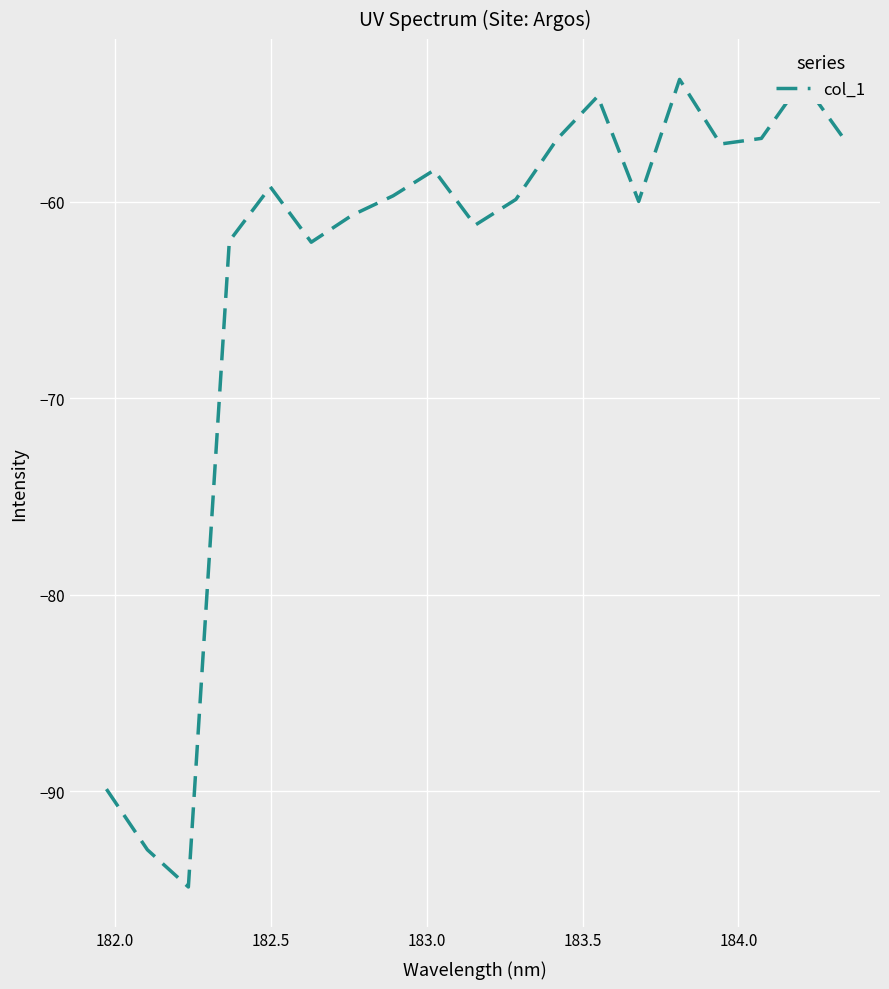

What is the difference between the maximum and minimum values?

41.1